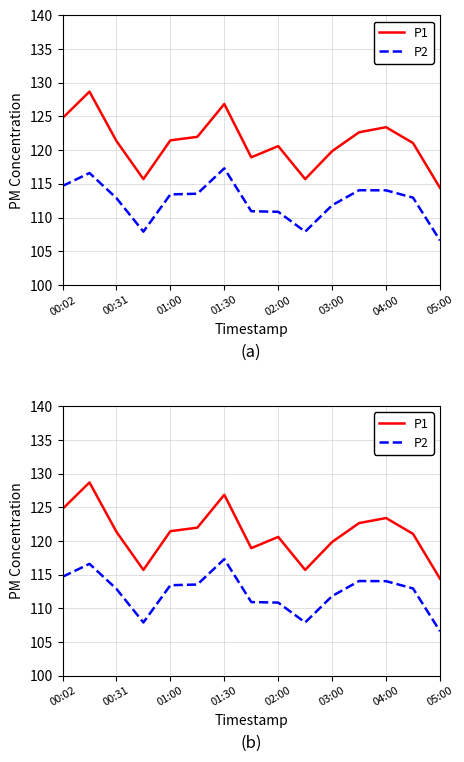

What is the difference between the second highest and minimum values in the P1 series?

12.4